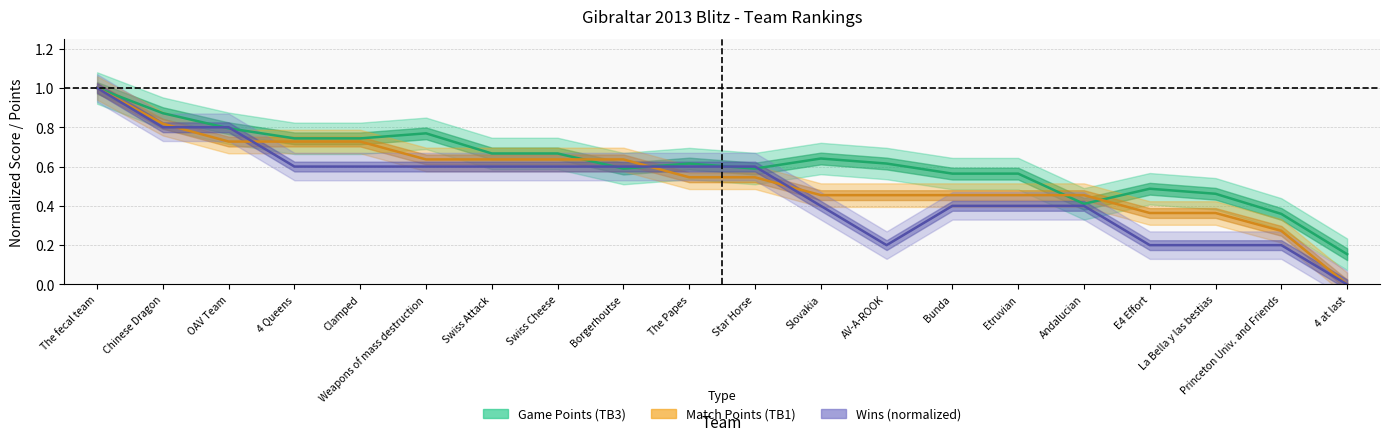

What is the value of the TB3 point at the 14th from the left?

0.6